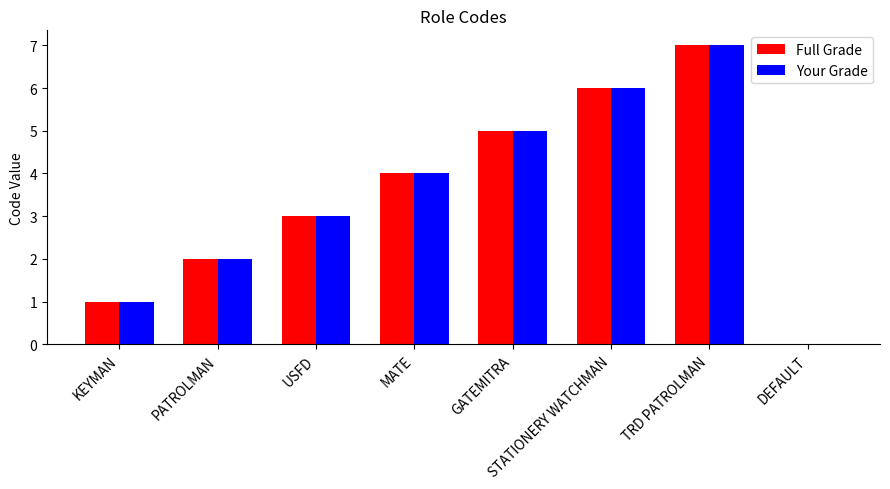

The value of Your Grade at DEFAULT is 0. True or false?

True